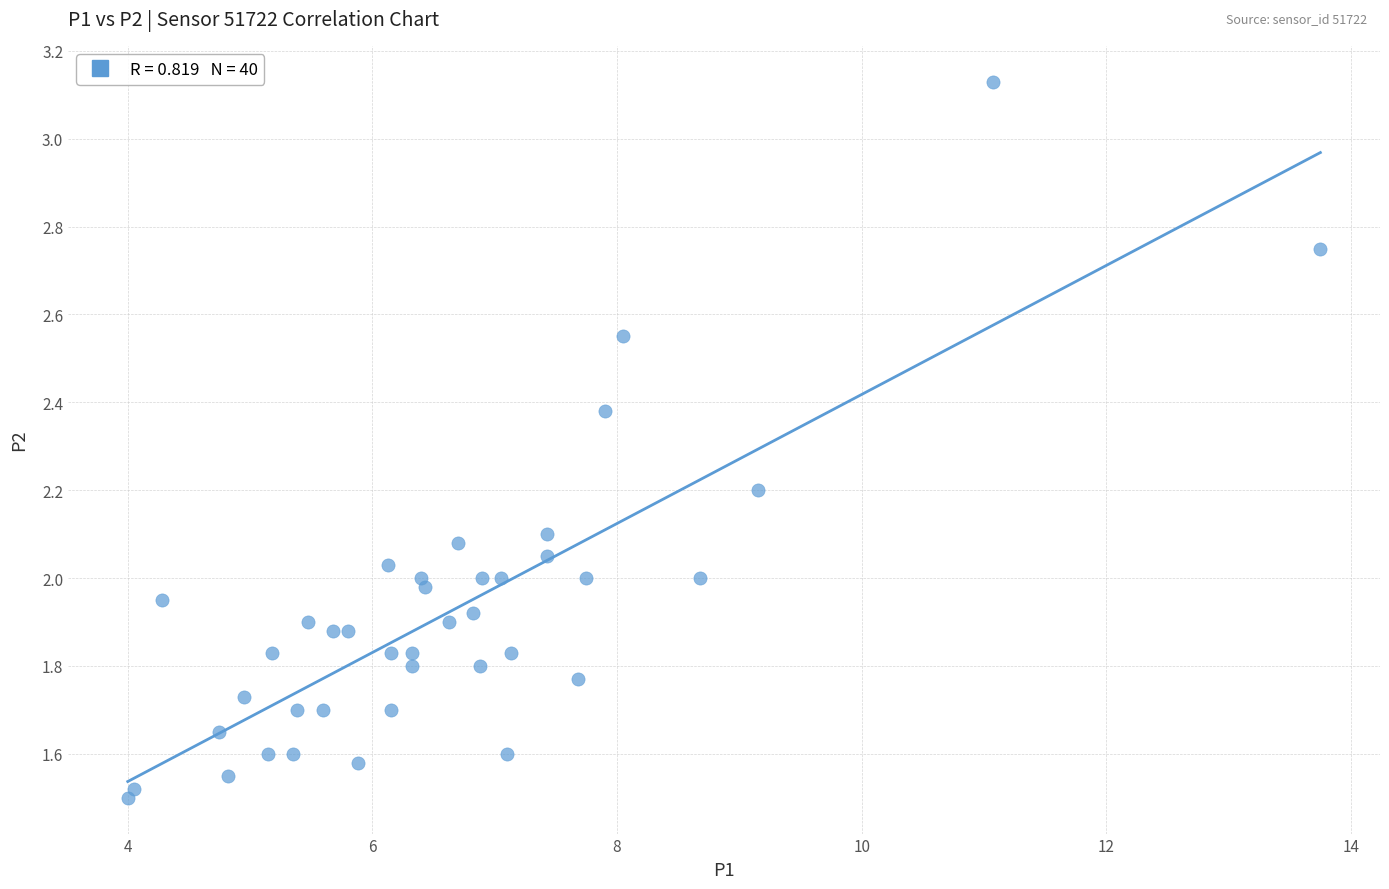

What is the range of X values (max minus min)?

9.8